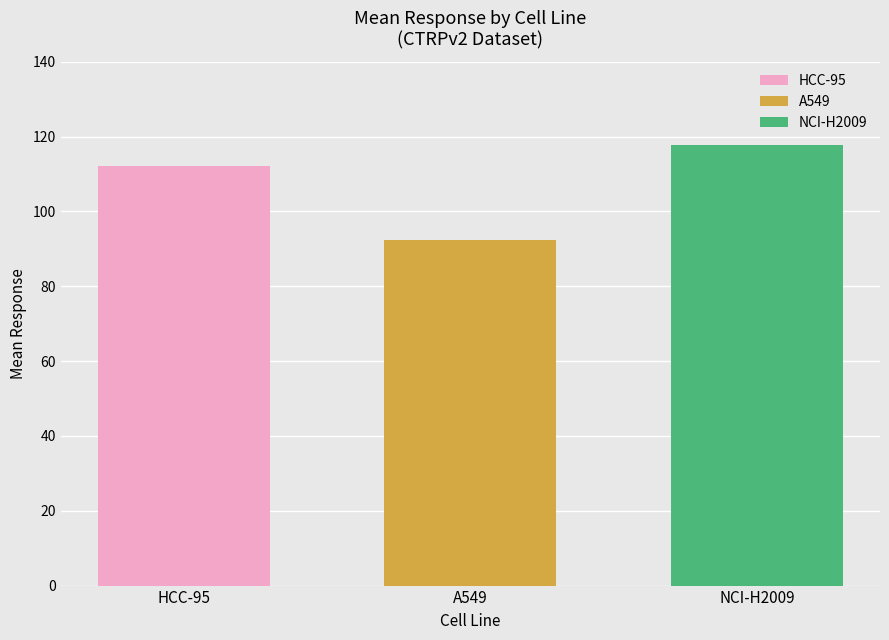

Count the number of data series in this chart.

3